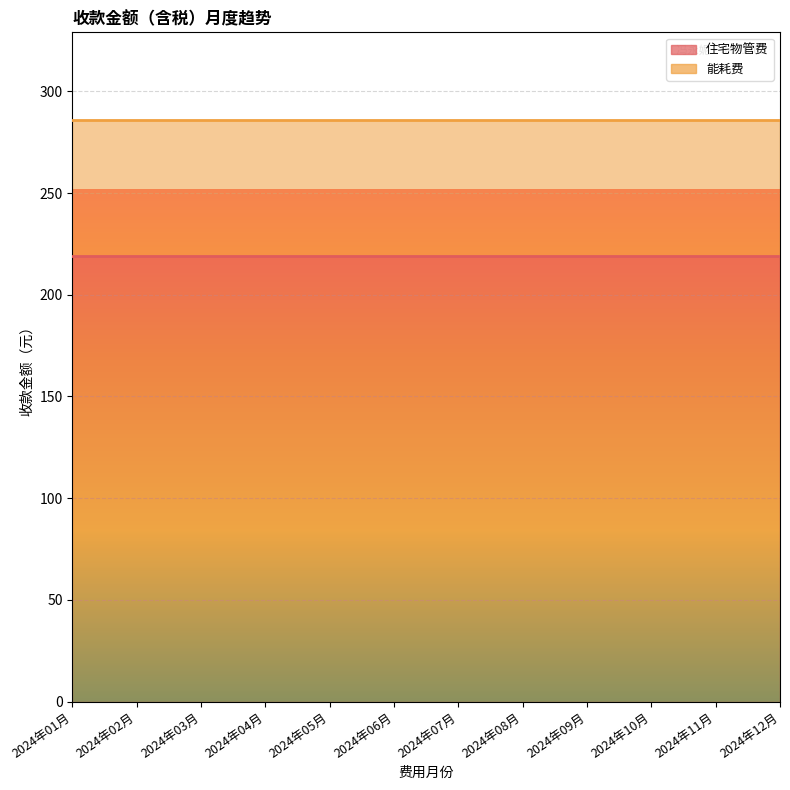

What value does the 住宅物管费 series have at 2024年11月?

219.2